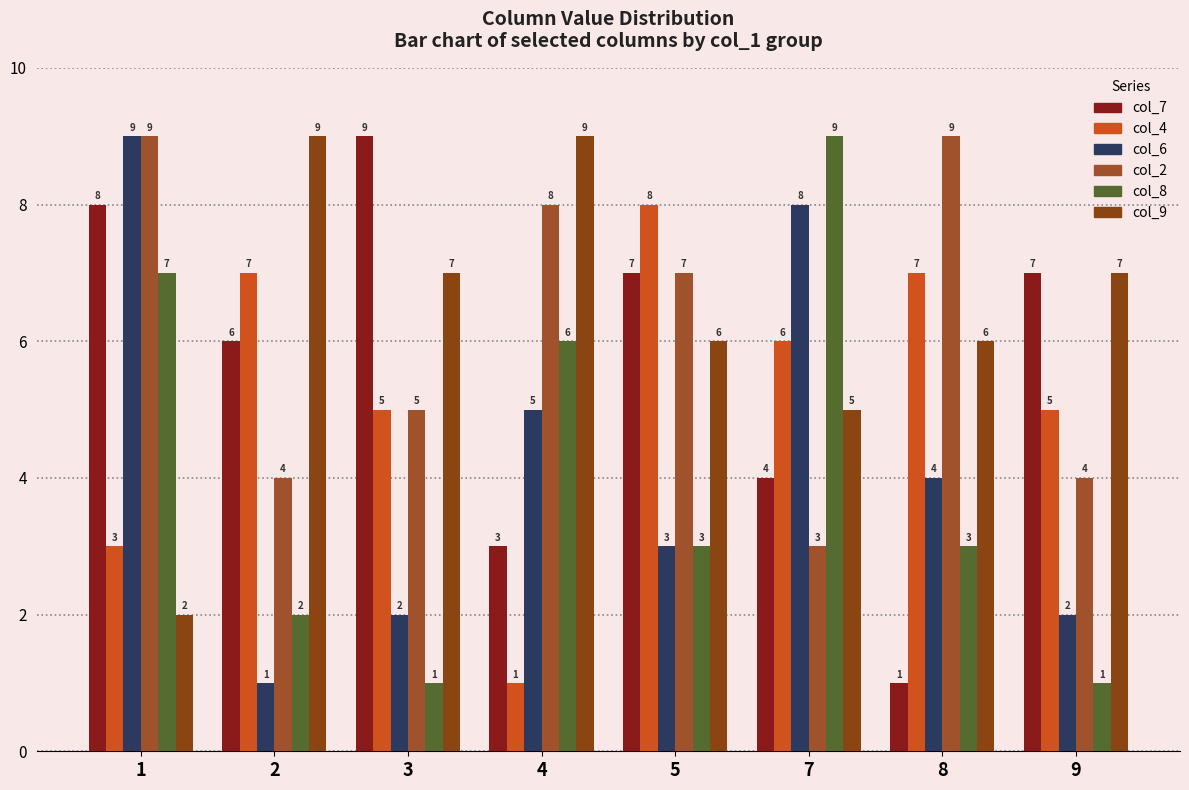

The value of col_9 at 5 is 2. True or false?

False